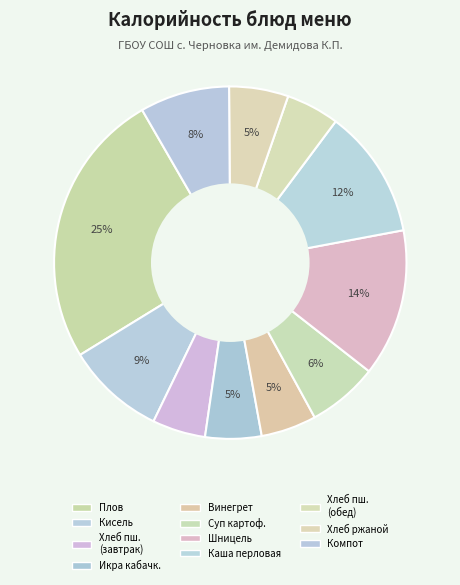

Count the number of slices in the pie.

11